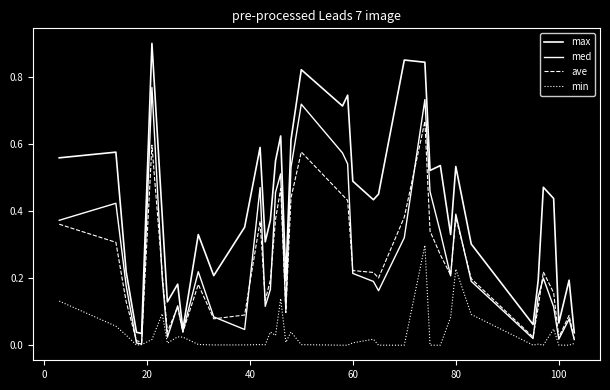

True or false: ave and med intersect in this chart.

True